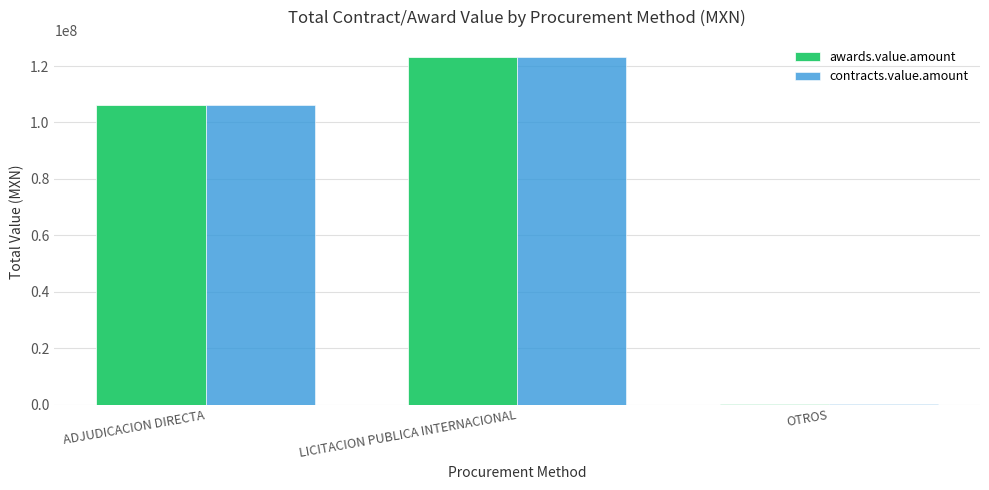

Count the number of data series in this chart.

2